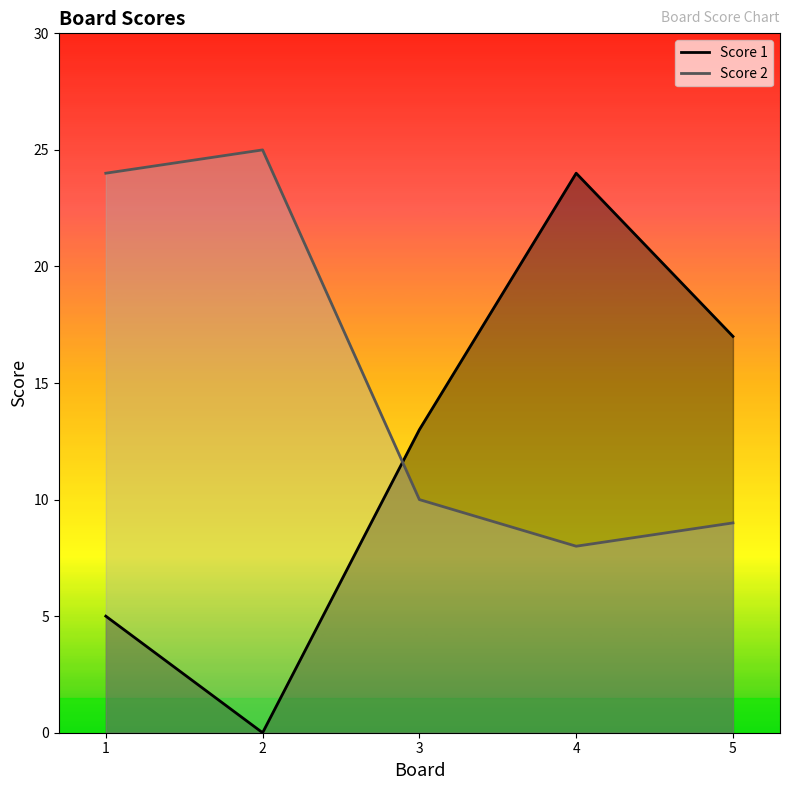

True or false: Score 2 has a value of 44 at 2.

False